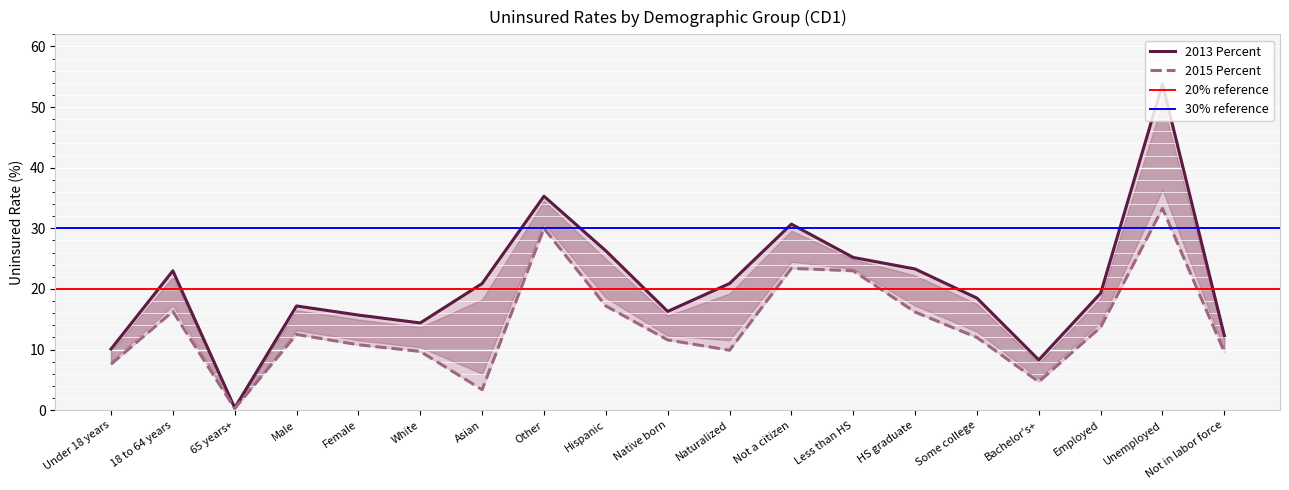

Between Not a citizen and Male, which is larger?

Not a citizen